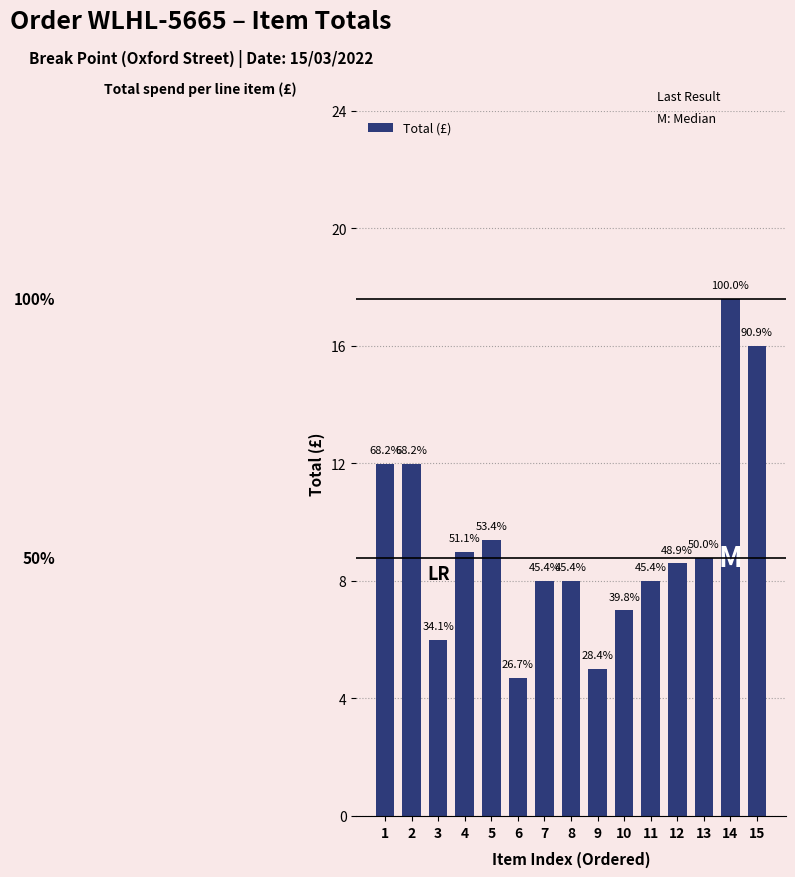

What is the difference between the second highest and minimum values?

11.3